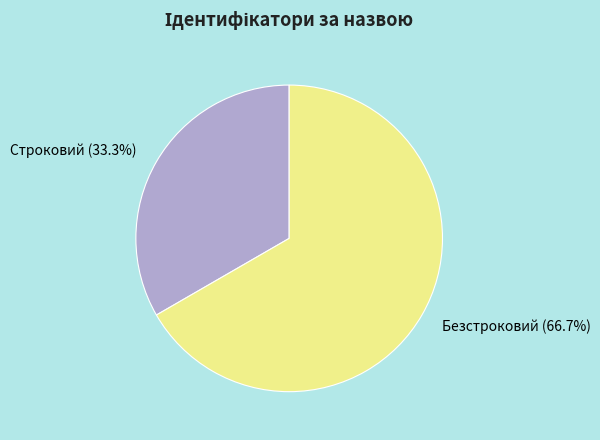

What percentage is the Строковий slice, to the nearest percent?

33%